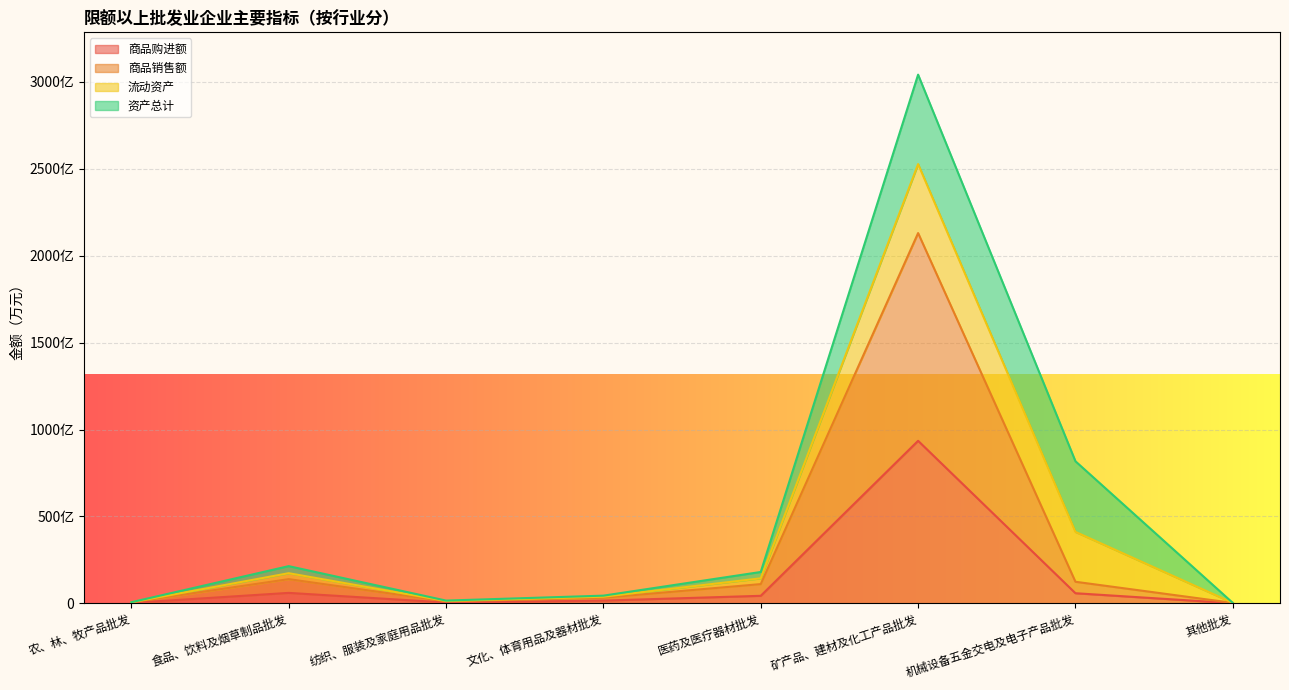

True or false: 商品销售额 has more than 2 points higher than both neighbors.

False